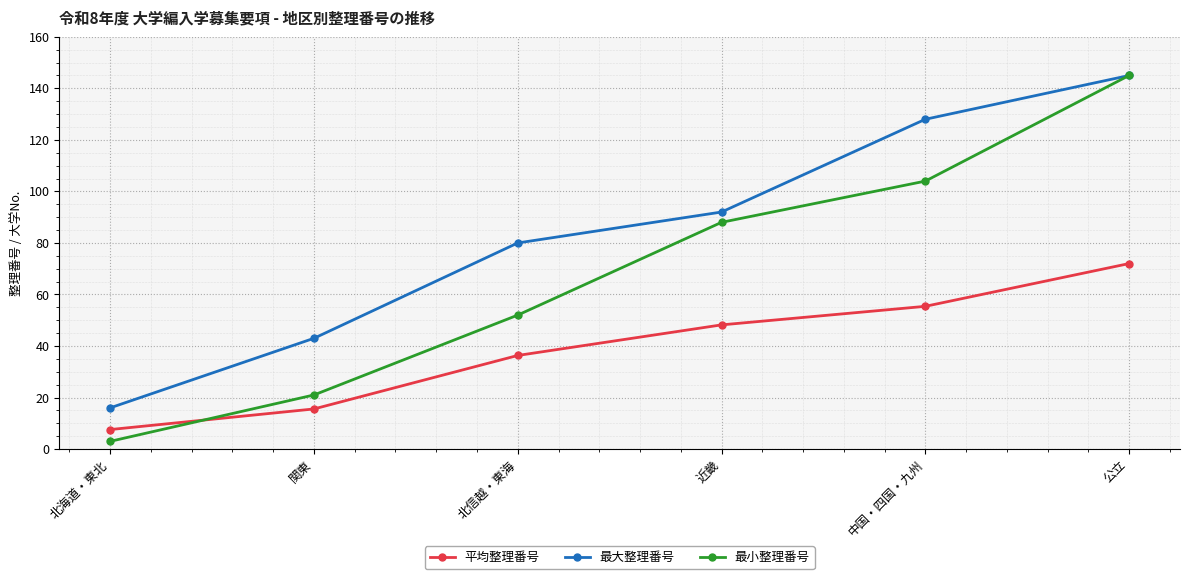

Between 北海道・東北 and 北信越・東海, which series saw the biggest shift?

最大整理番号